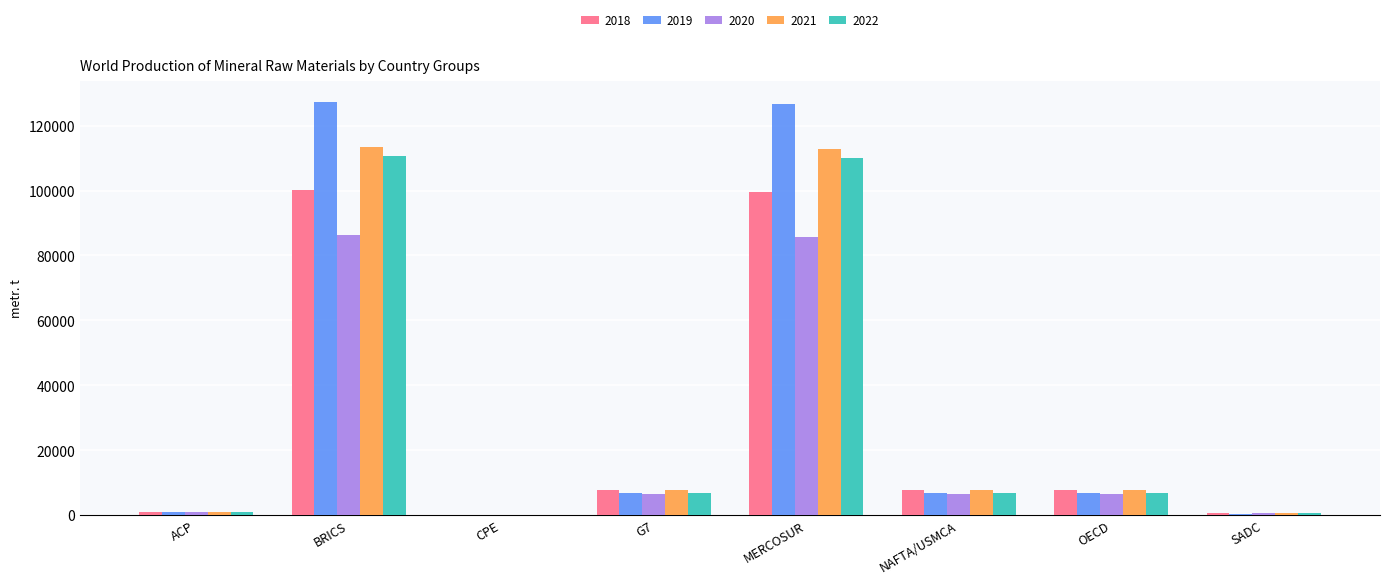

Where does the 2019 series first go above 6800?

BRICS